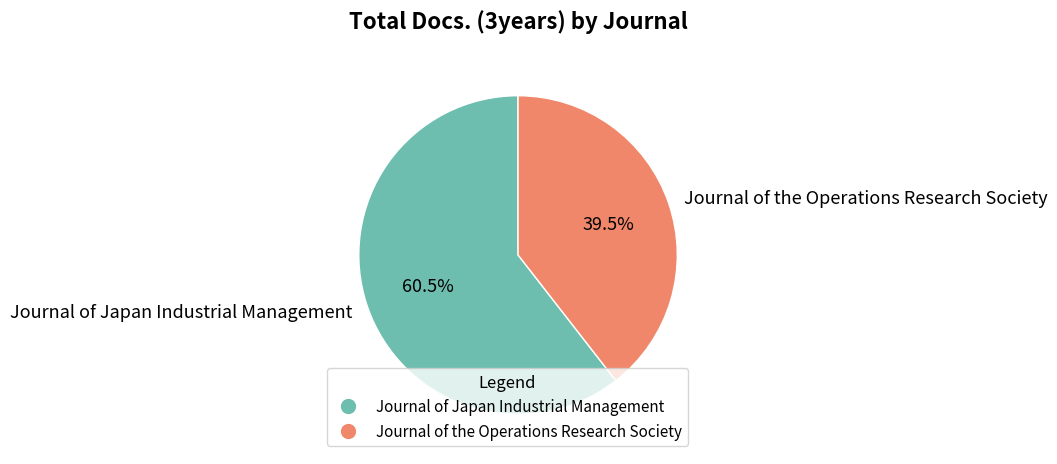

Which has a higher value, Journal of the Operations Research Society or Journal of Japan Industrial Management?

Journal of Japan Industrial Management